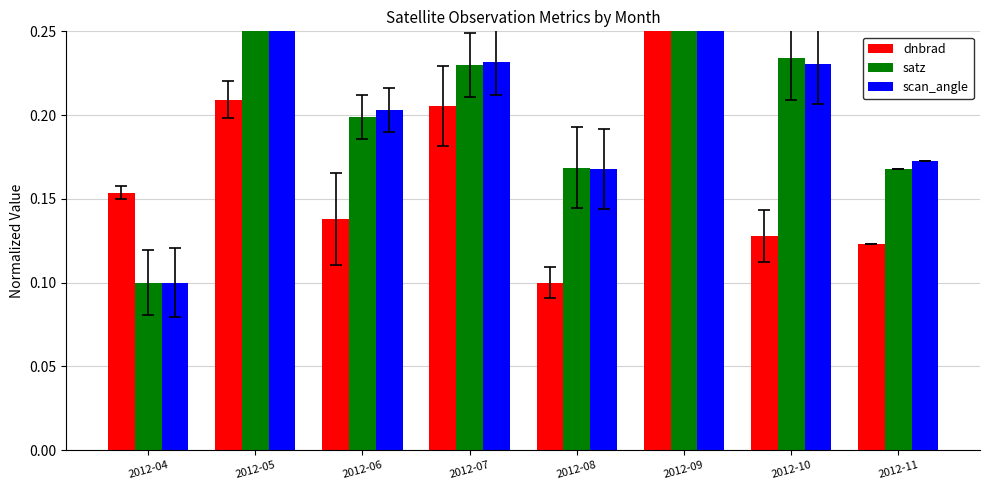

Is it true that dnbrad equals 0.1 at 2012-08?

True